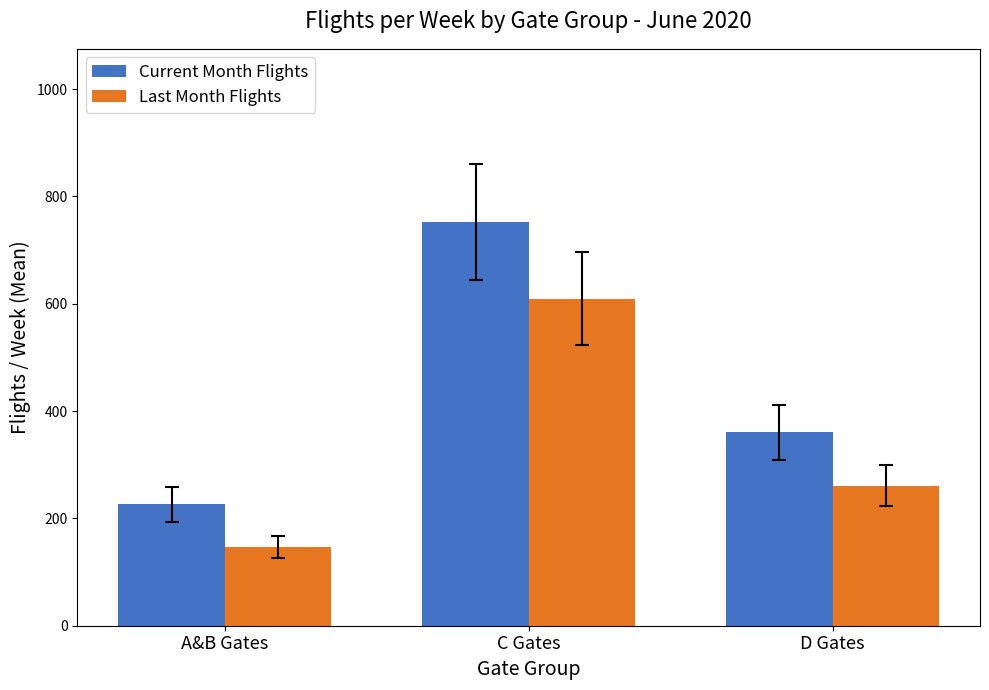

At how many categories does at least one series exceed 578?

1